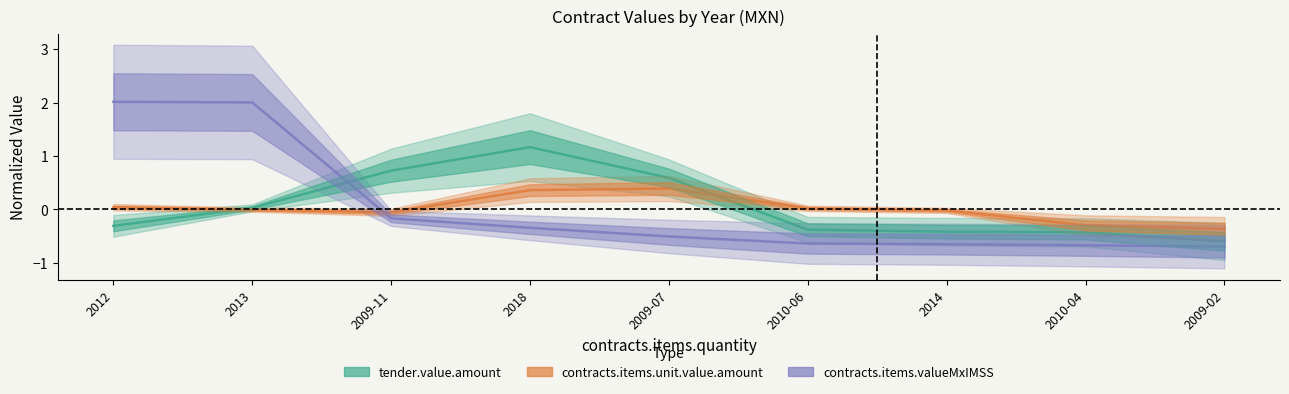

At which label does contracts.items.unit.value.amount first exceed 0?

2012